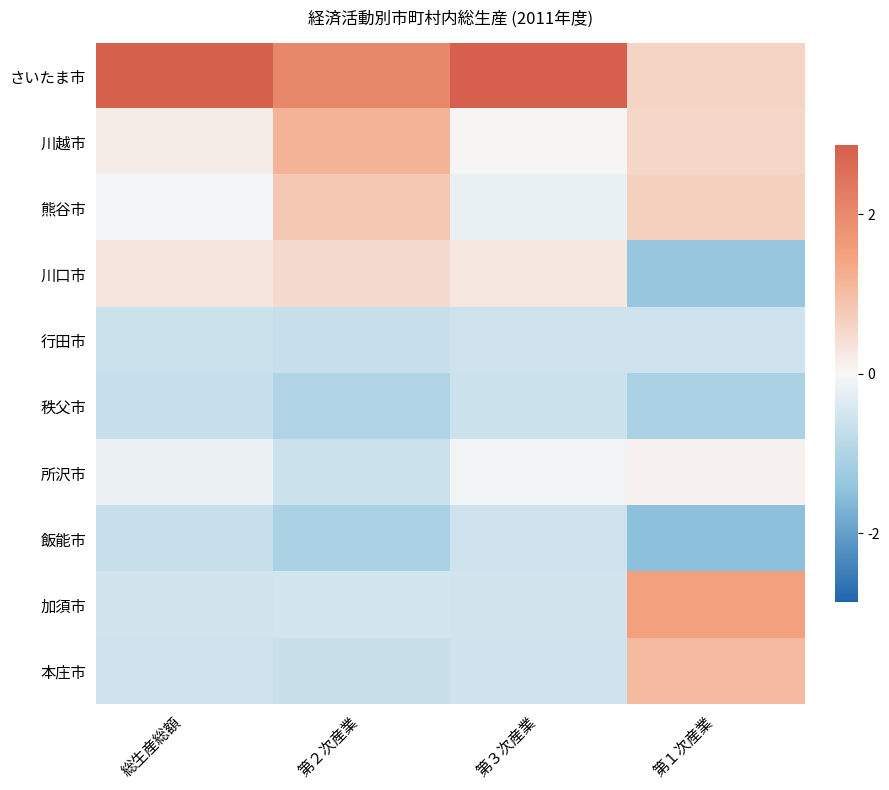

Reading left to right, transcribe all the data shown in this chart.

さいたま市: 総生産総額=2.8	第２次産業=2.0	第３次産業=2.9	第１次産業=0.6
川越市: 総生産総額=0.2	第２次産業=1.2	第３次産業=0.0	第１次産業=0.6
熊谷市: 総生産総額=-0.1	第２次産業=0.8	第３次産業=-0.2	第１次産業=0.7
川口市: 総生産総額=0.3	第２次産業=0.5	第３次産業=0.3	第１次産業=-1.4
行田市: 総生産総額=-0.6	第２次産業=-0.7	第３次産業=-0.6	第１次産業=-0.6
秩父市: 総生産総額=-0.7	第２次産業=-1.0	第３次産業=-0.6	第１次産業=-1.1
所沢市: 総生産総額=-0.2	第２次産業=-0.6	第３次産業=-0.1	第１次産業=0.1
飯能市: 総生産総額=-0.7	第２次産業=-1.1	第３次産業=-0.6	第１次産業=-1.5
加須市: 総生産総額=-0.5	第２次産業=-0.5	第３次産業=-0.5	第１次産業=1.5
本庄市: 総生産総額=-0.6	第２次産業=-0.6	第３次産業=-0.6	第１次産業=1.0